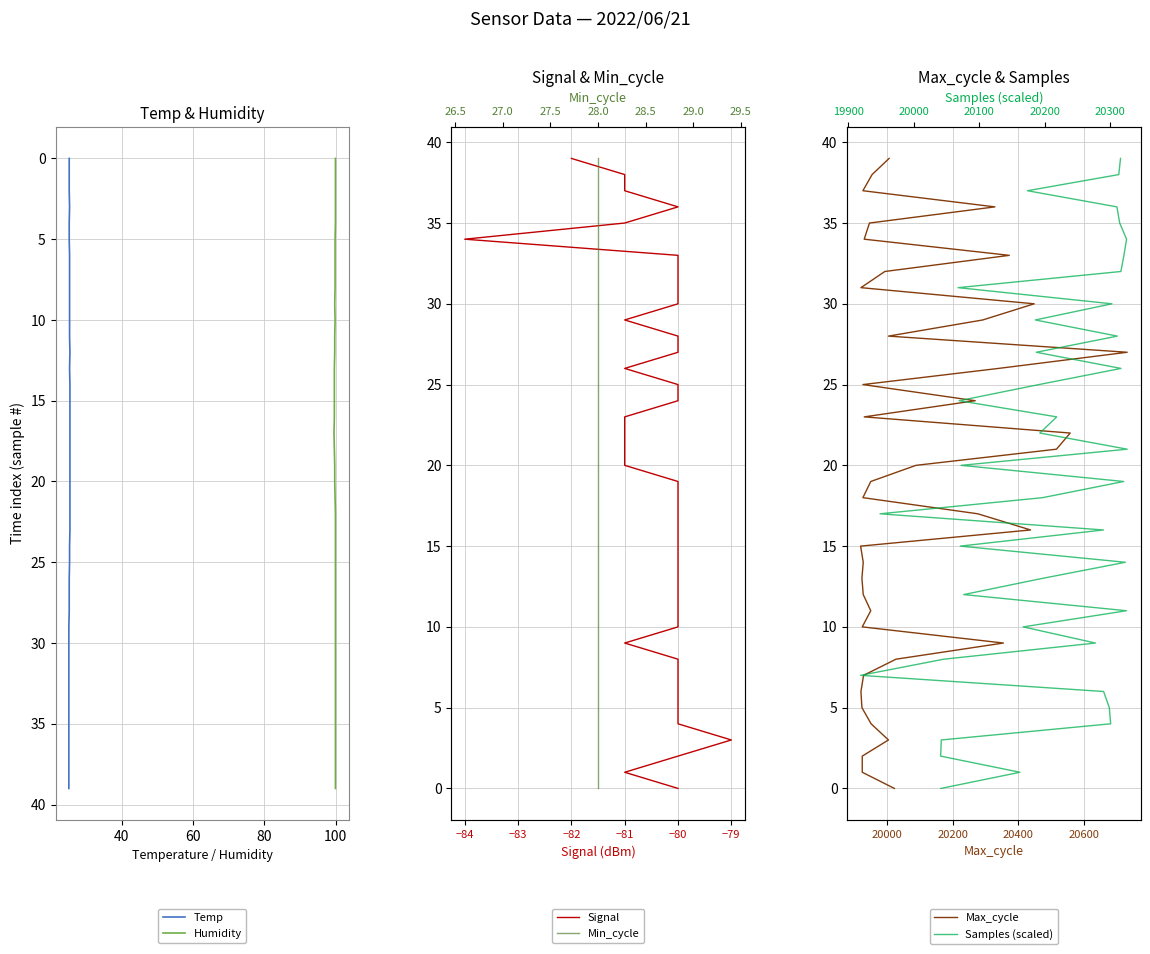

True or false: Humidity and Temp cross at least once.

False